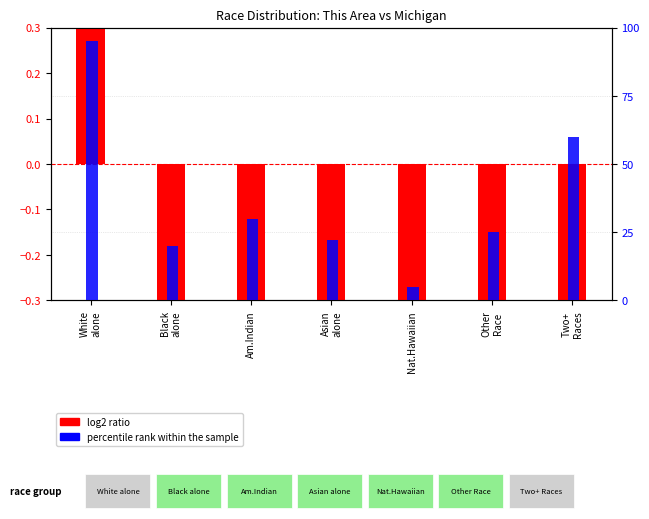

How many negative values does the log2 ratio series have?

6